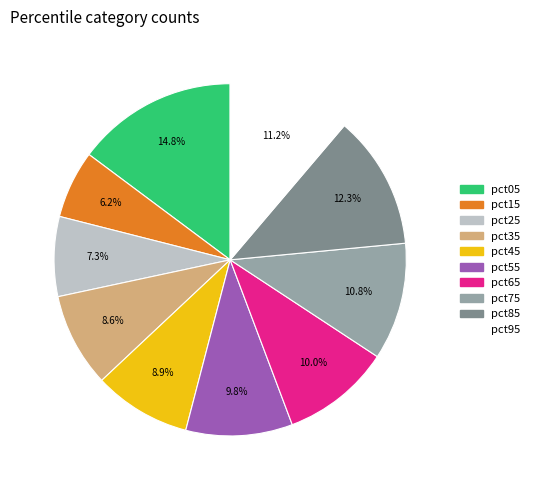

Is pct85 the majority of the pie?

No